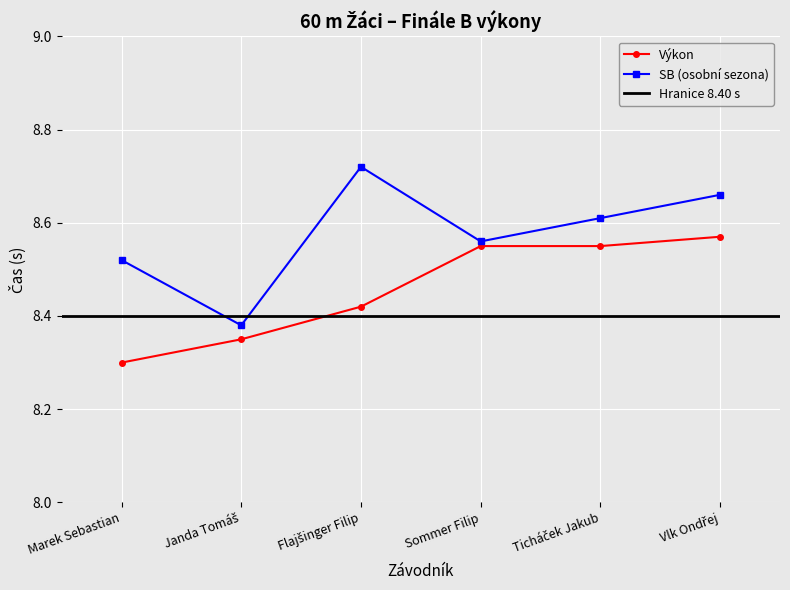

What is the difference between the maximum and second lowest values in the Výkon series?

0.2